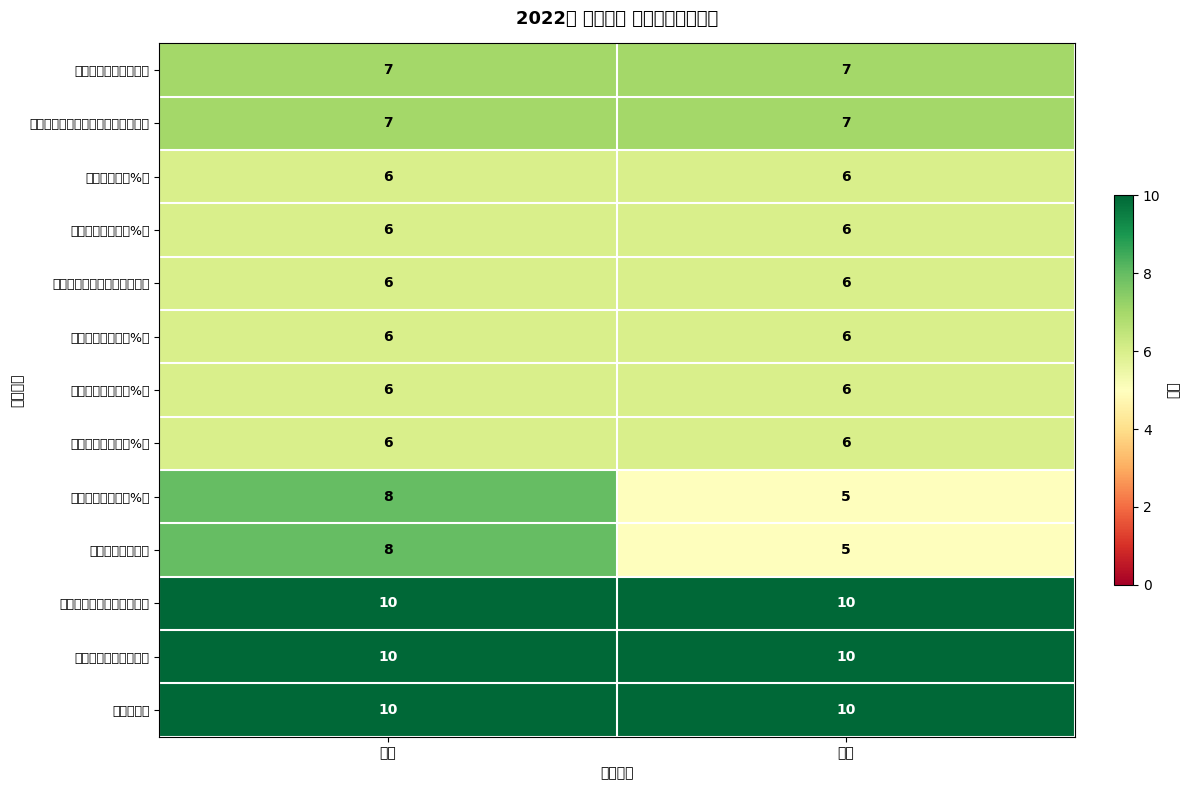

What value does the 资源监测能力提高情况 series have at 分值?

10